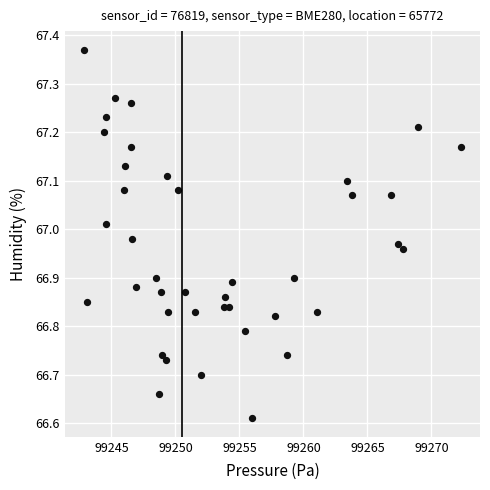

What is the range of Y values (max minus min)?

0.8